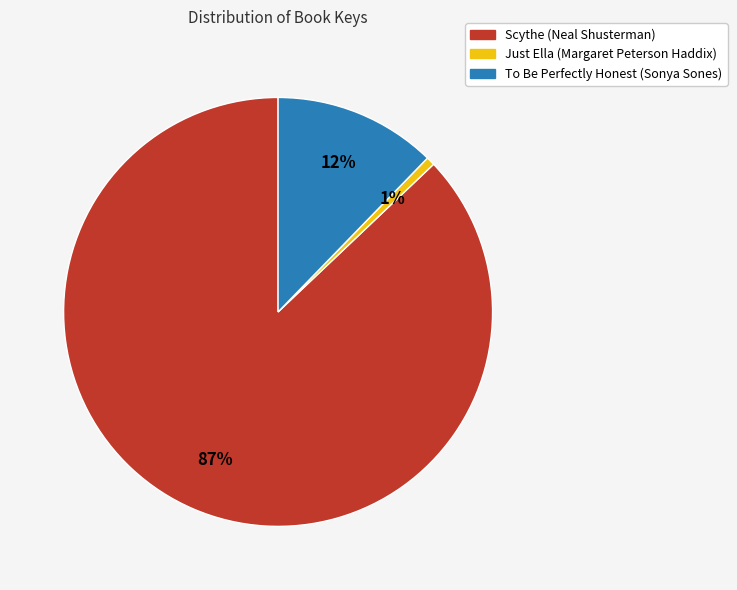

Is it true that Scythe (Neal Shusterman) is 87% of the pie?

True